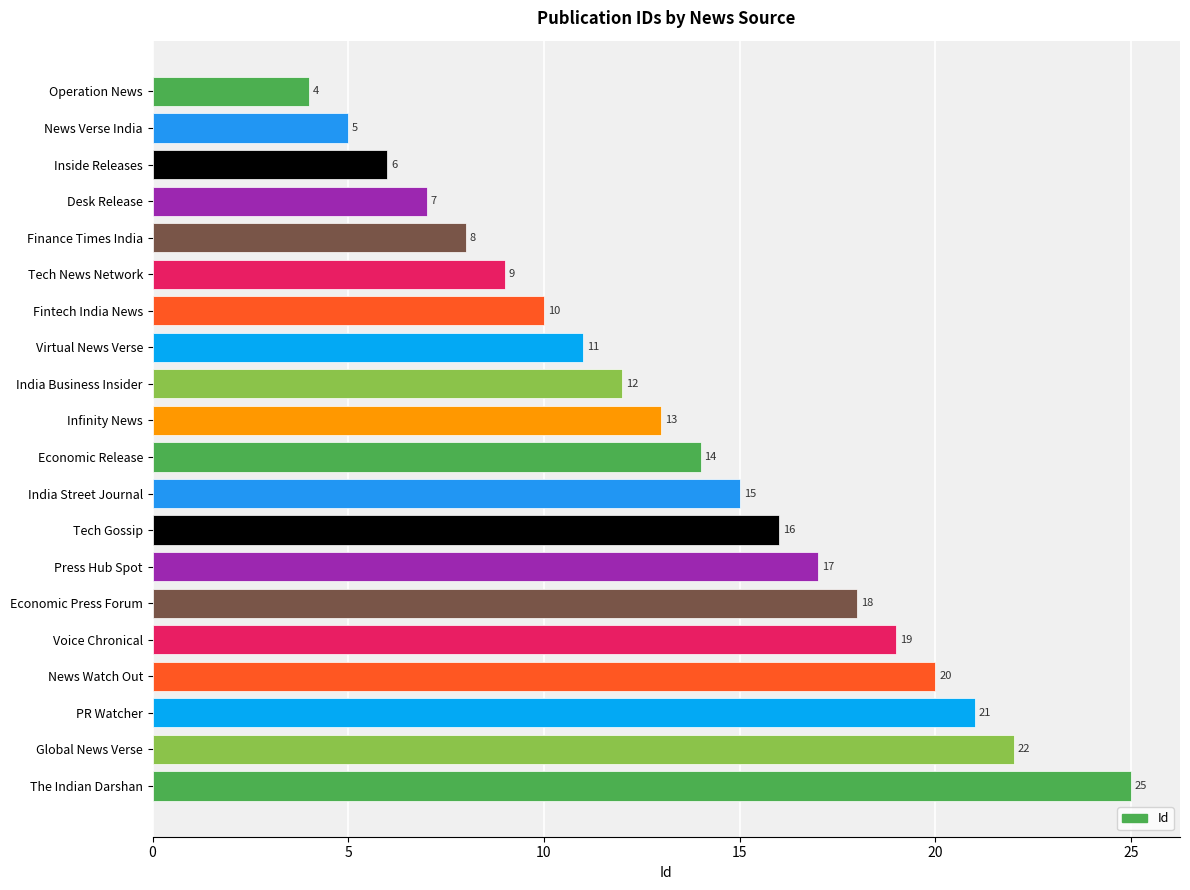

The chart shows a value of 7 at Desk Release. True or false?

True